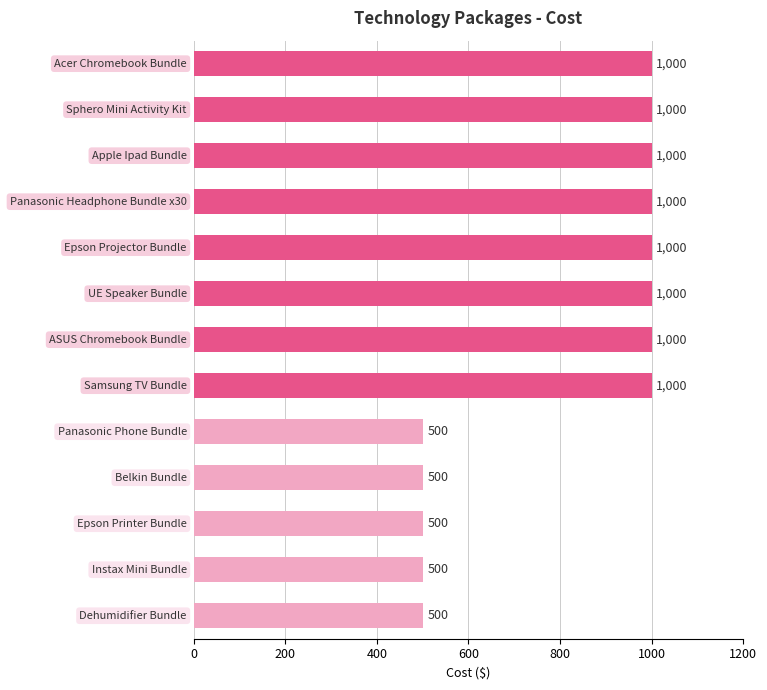

What is the smallest value displayed?

500